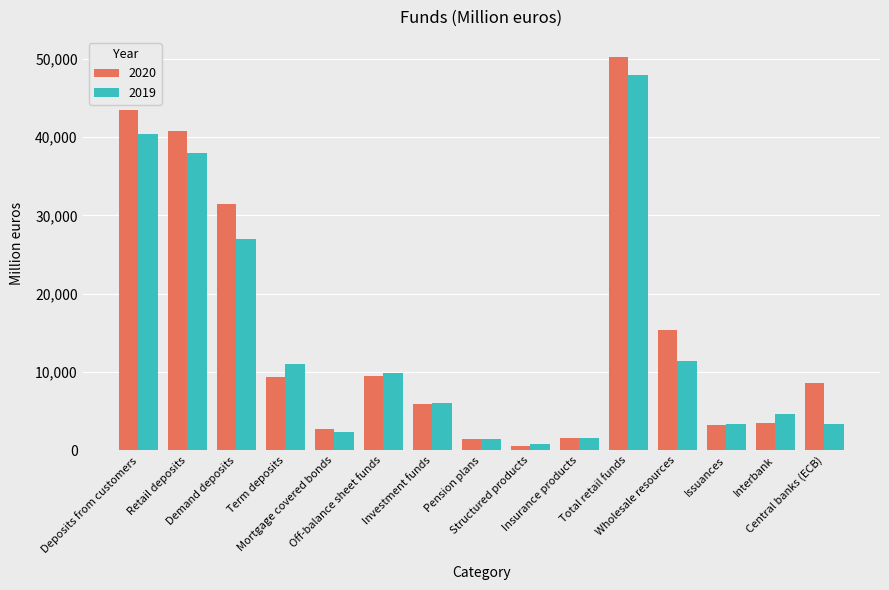

What is the average value of the 2020 series?

15180